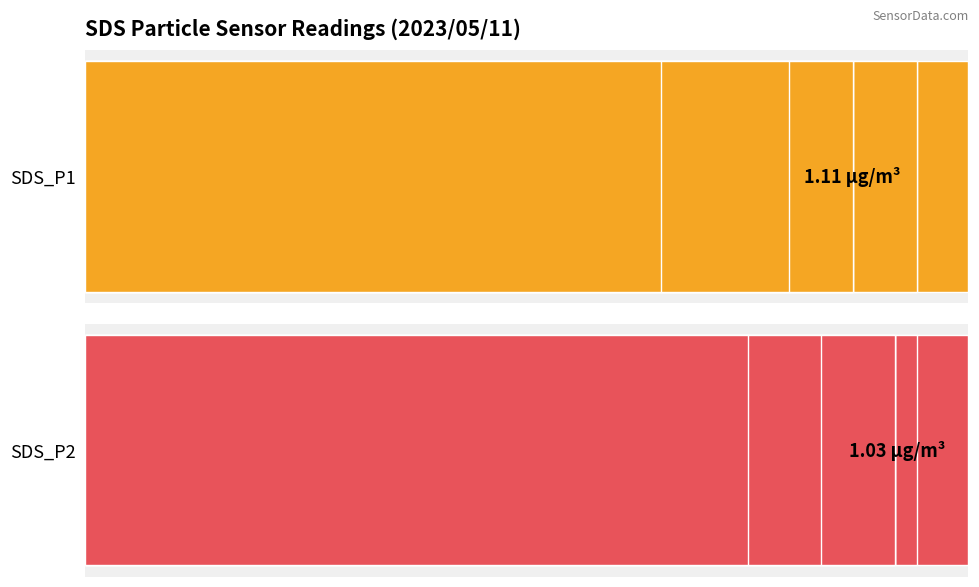

What is the difference between the second highest and second lowest values in the SDS_P1 series?

30.4